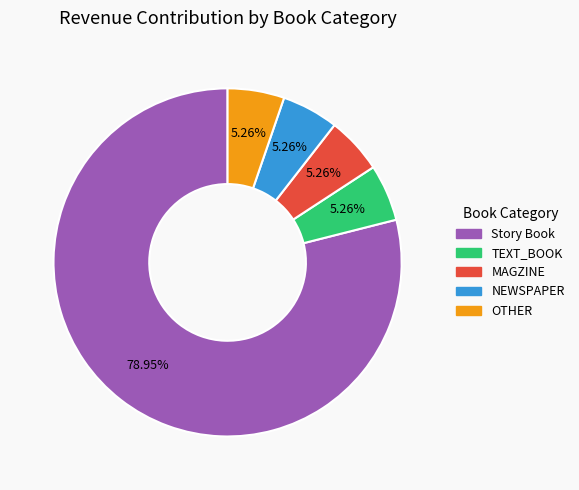

To the nearest percent, what is the average slice percentage?

20%